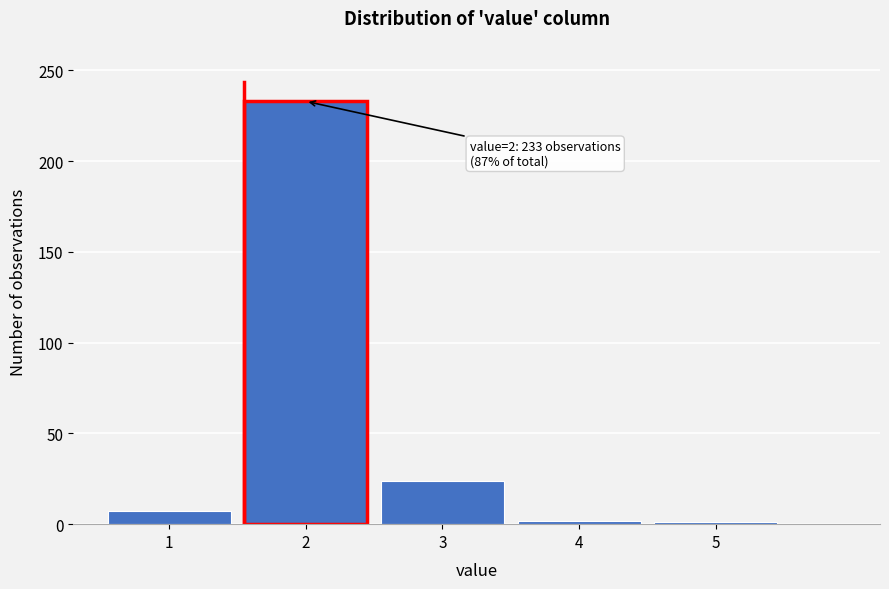

The value at 1 is 7. True or false?

True